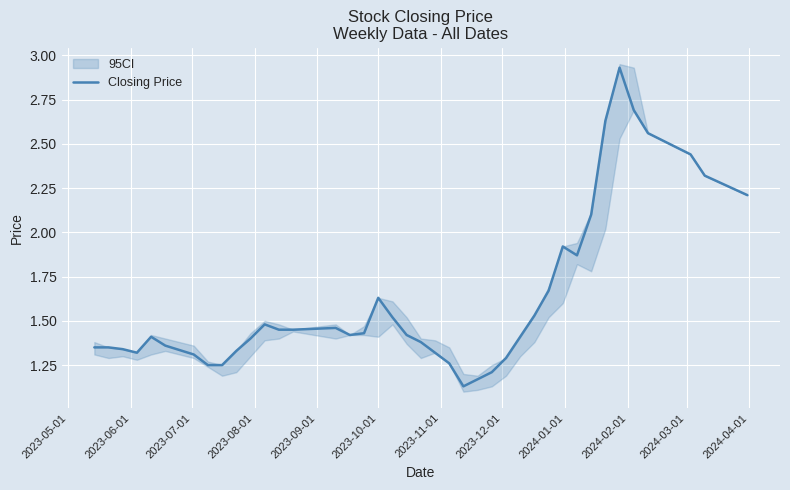

How many lines are shown in the chart?

1